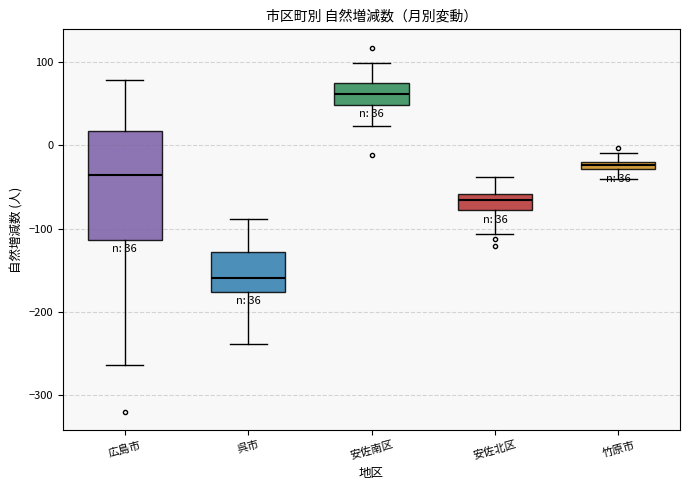

Which box is the tallest, from its lower edge to its upper edge?

広島市